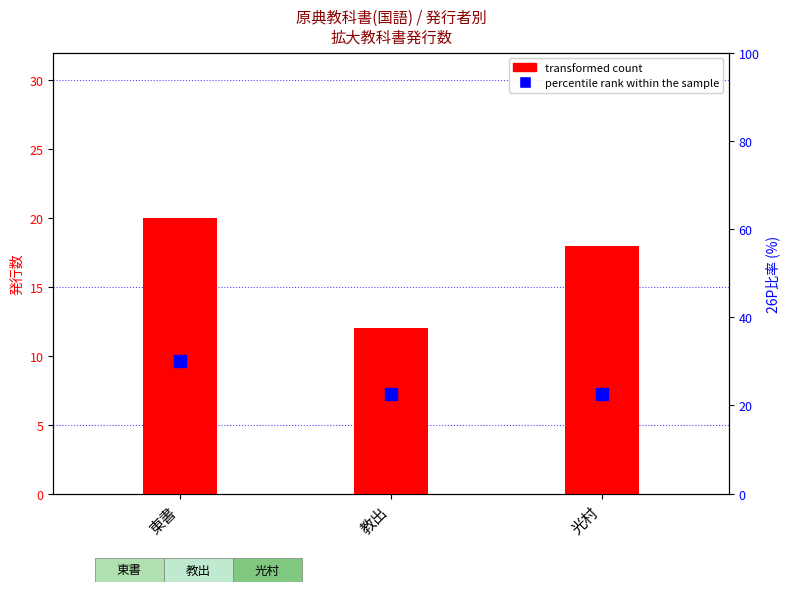

The transformed count series shows 20.0 at 東書. True or false?

True